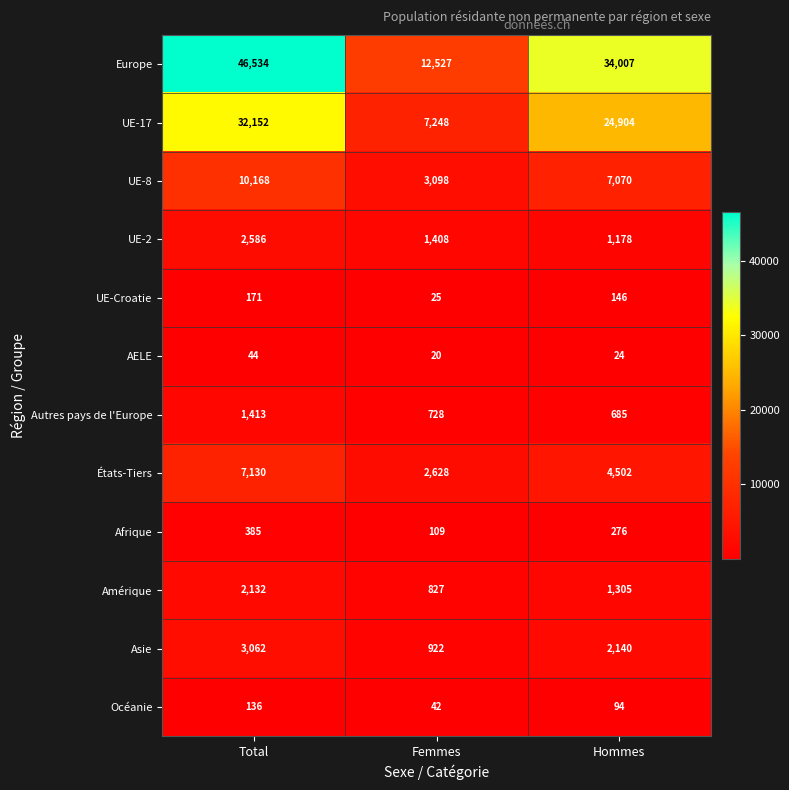

Which series changed the most between Total and Femmes?

Europe